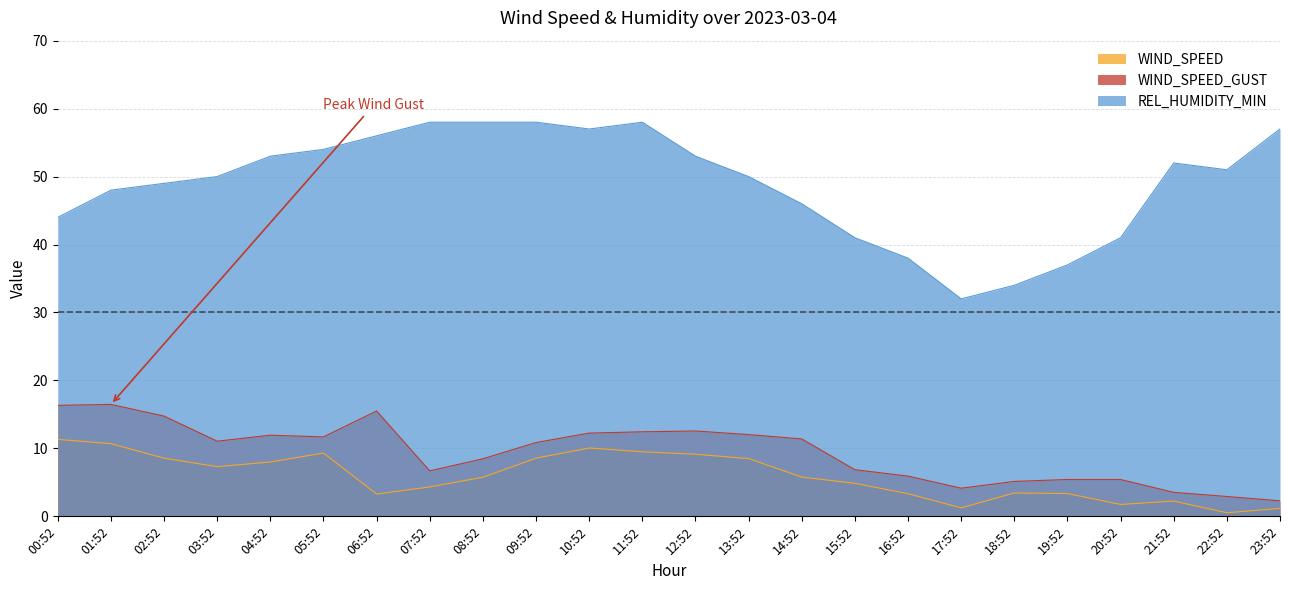

Is it true that WIND_SPEED_GUST equals 5.4 at 19:52?

True